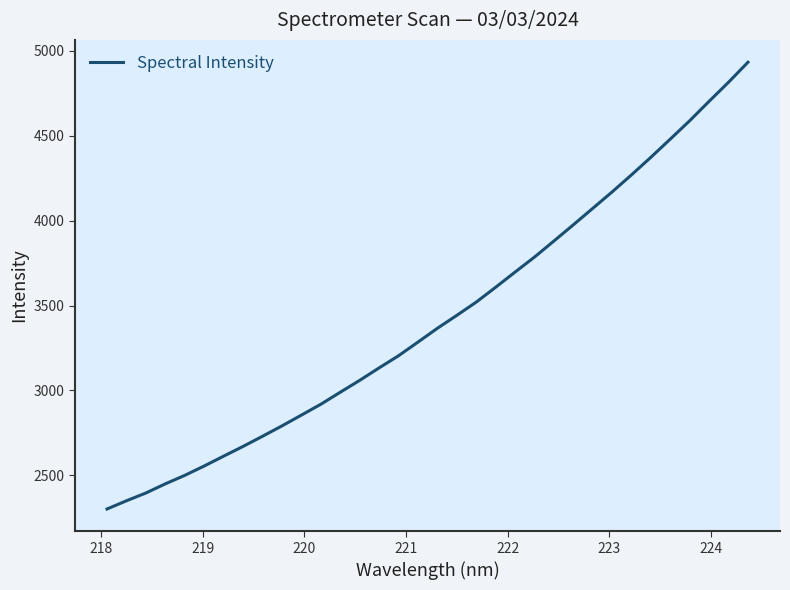

What is the minimum value shown in the chart?

2301.3